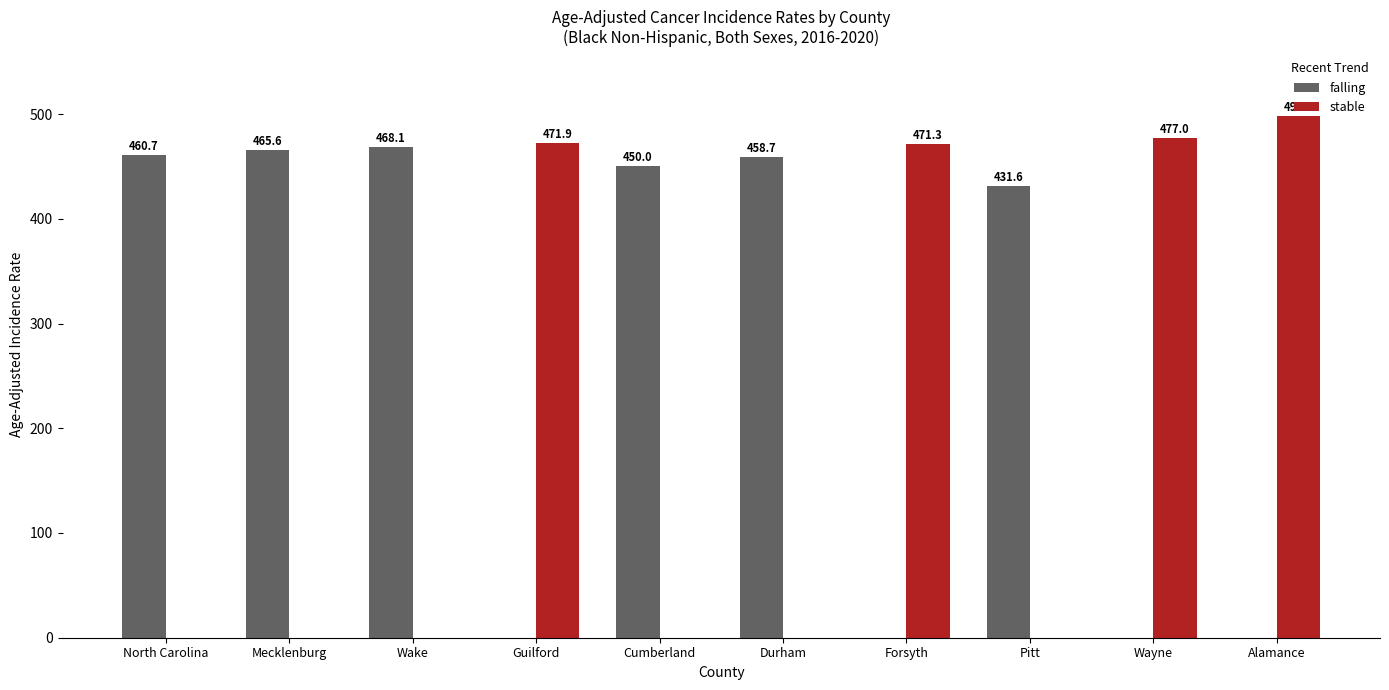

What is the sum of the falling values at North Carolina and Mecklenburg?

926.3